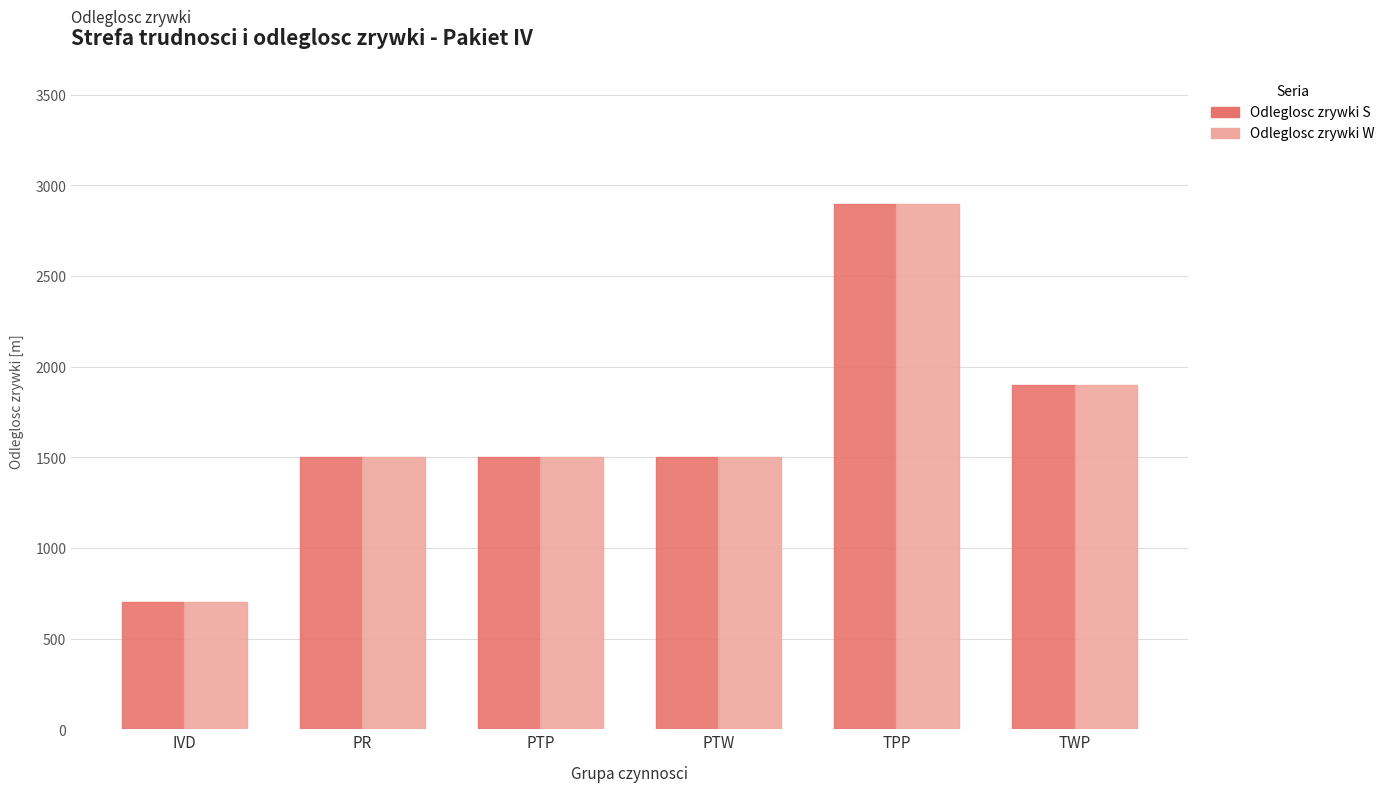

Read the Odleglosc zrywki S value at IVD.

700